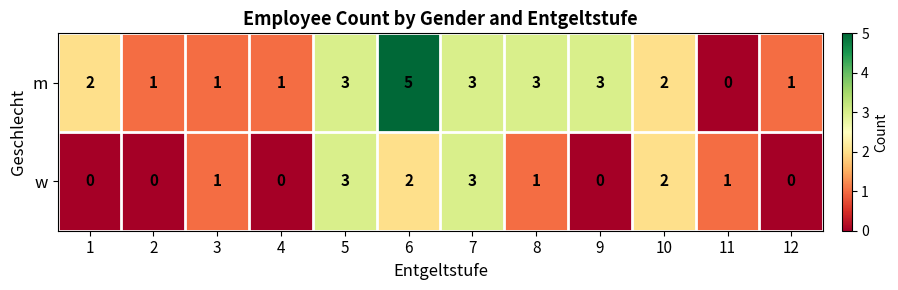

Is it true that m equals 0 at 4?

False